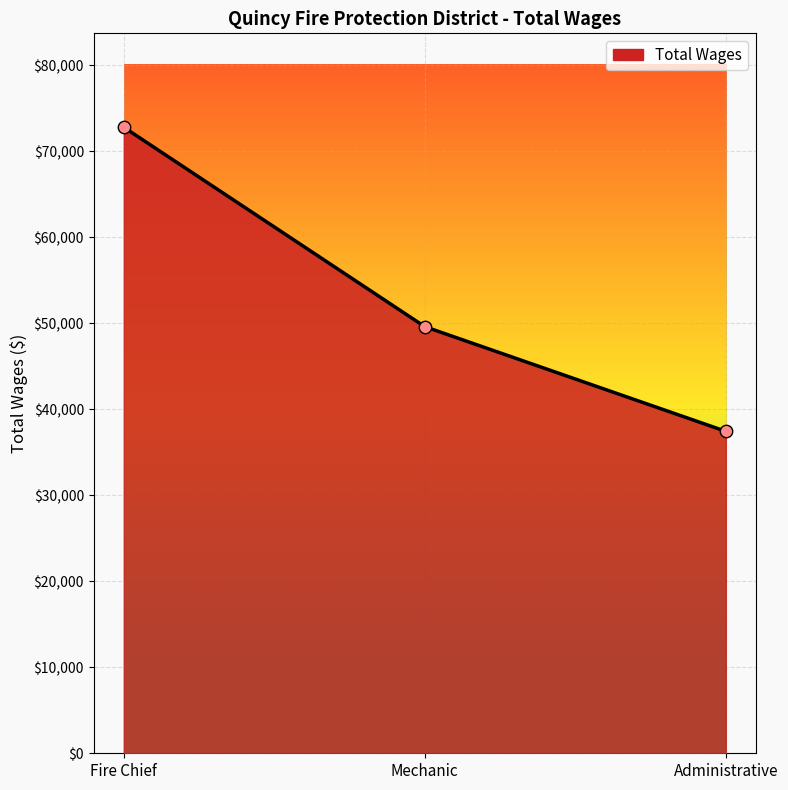

Approximately how many times larger is the value at Administrative compared to Mechanic?

0.8